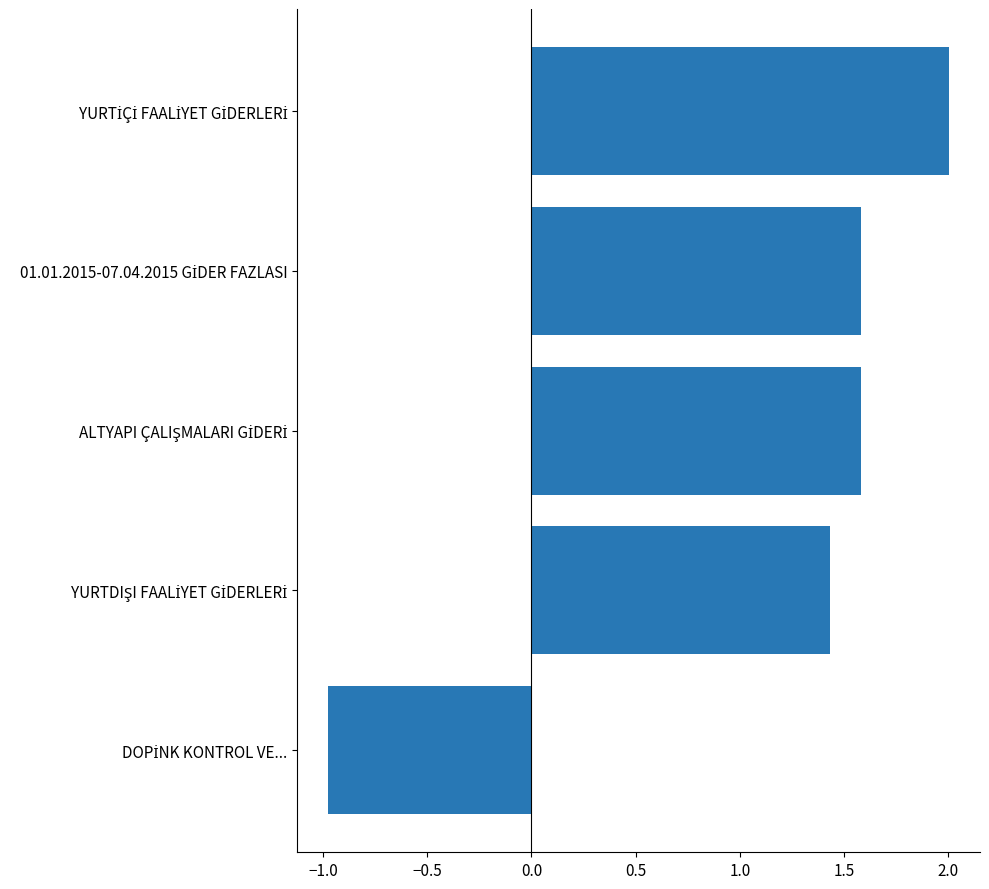

How many bars are there in total?

5